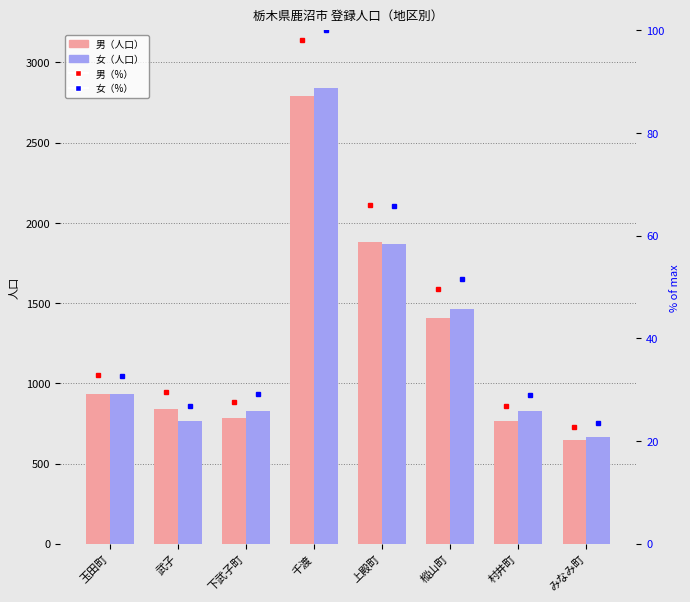

At which label is 女 % closest to 61?

上殿町